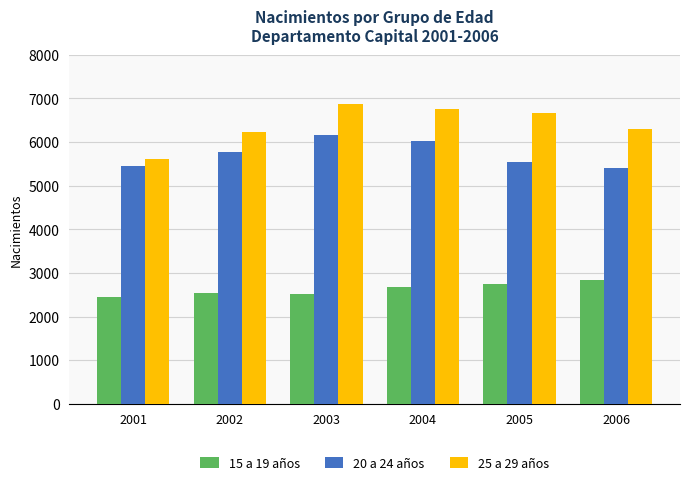

What is the sum of all 15 a 19 años values?

15758.7